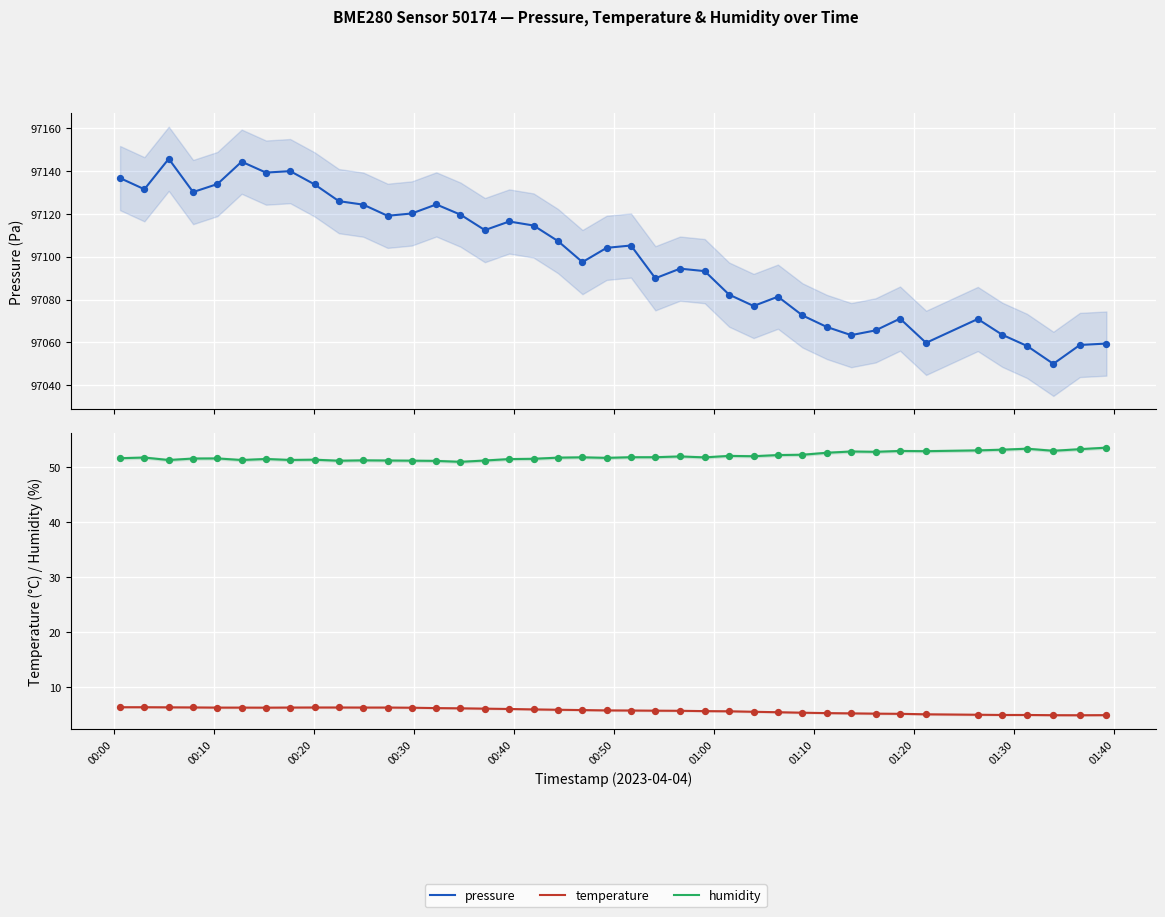

Which series has the widest spread of Y values?

pressure